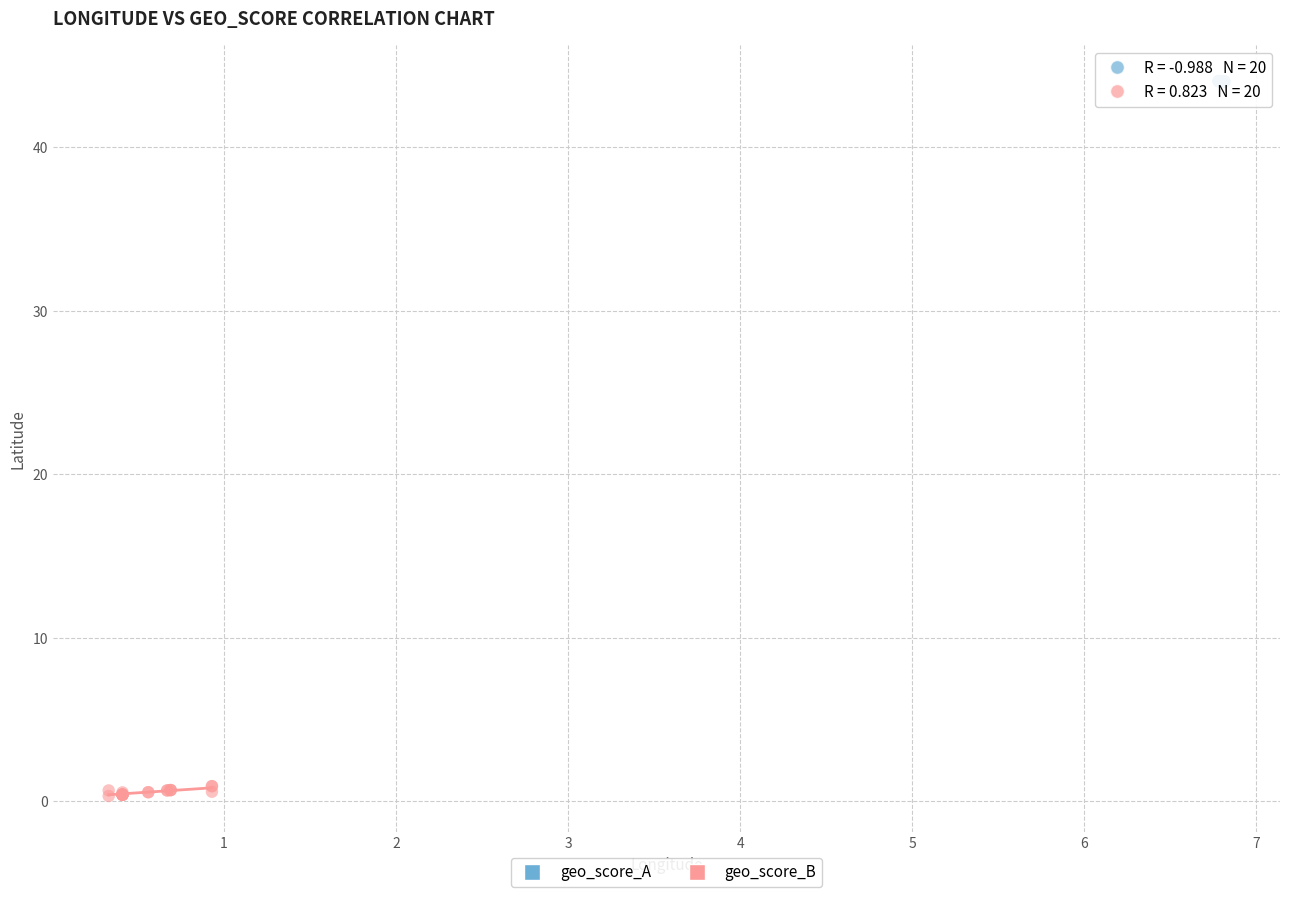

What are all the series names shown in the legend?

geo_score_A, geo_score_B